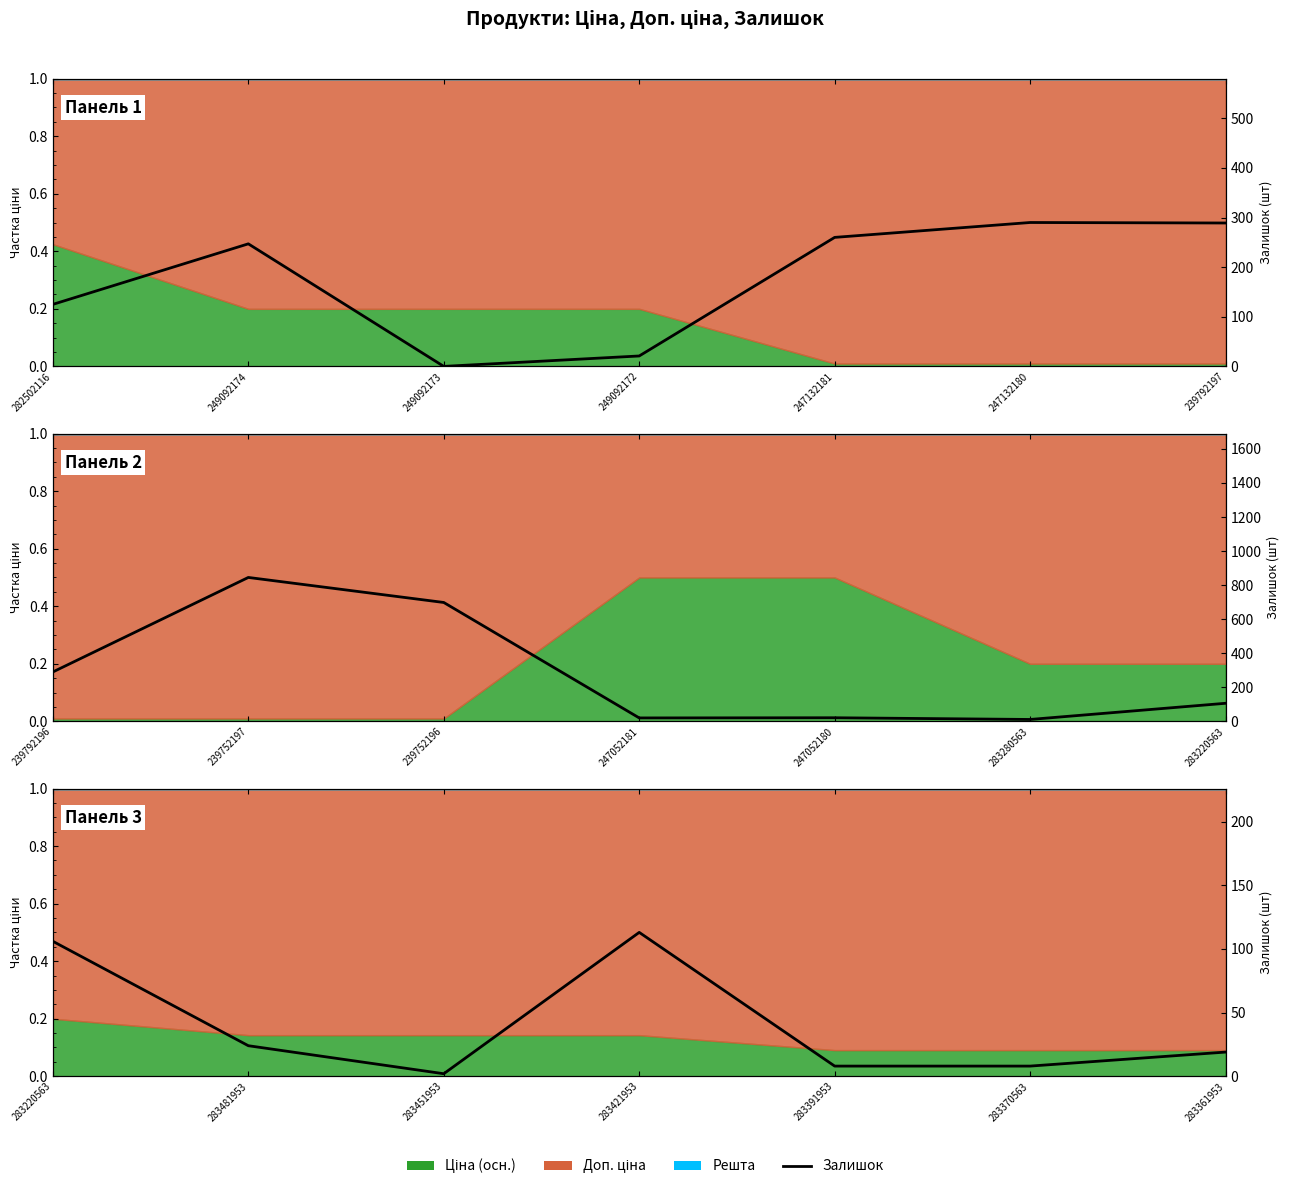

Where is the first local minimum?

249092173